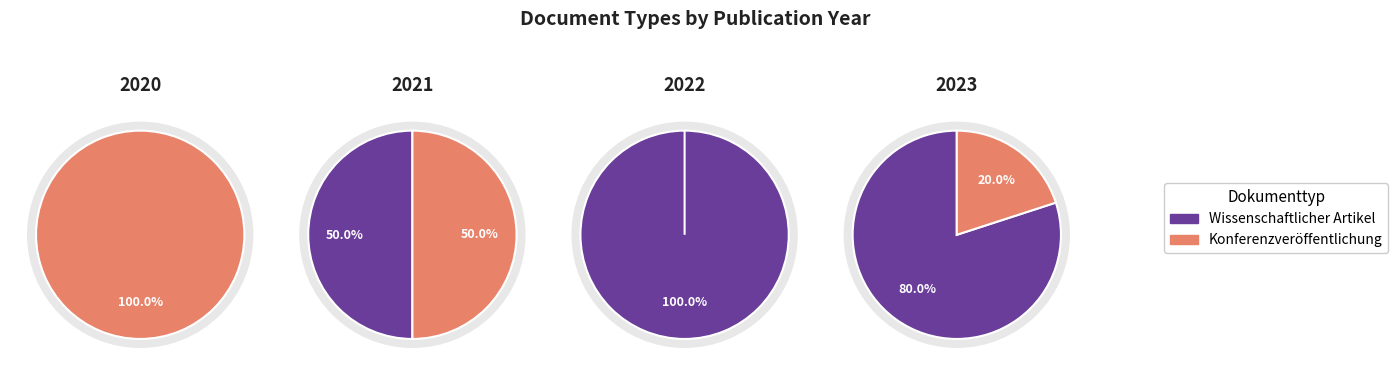

What is the change in value from Wissenschaftlicher Artikel to Konferenzveröffentlichung?

-4